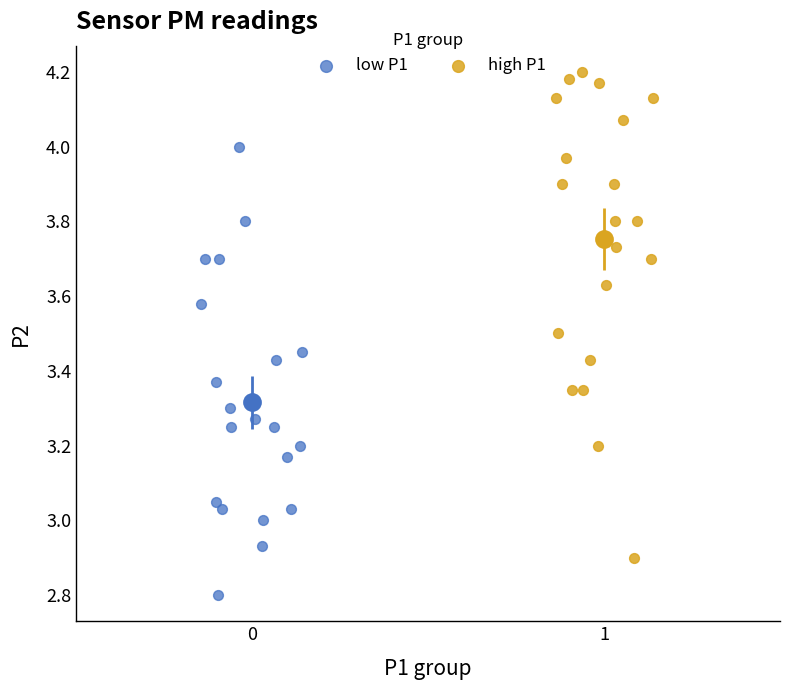

Which series contains the highest Y value?

high P1